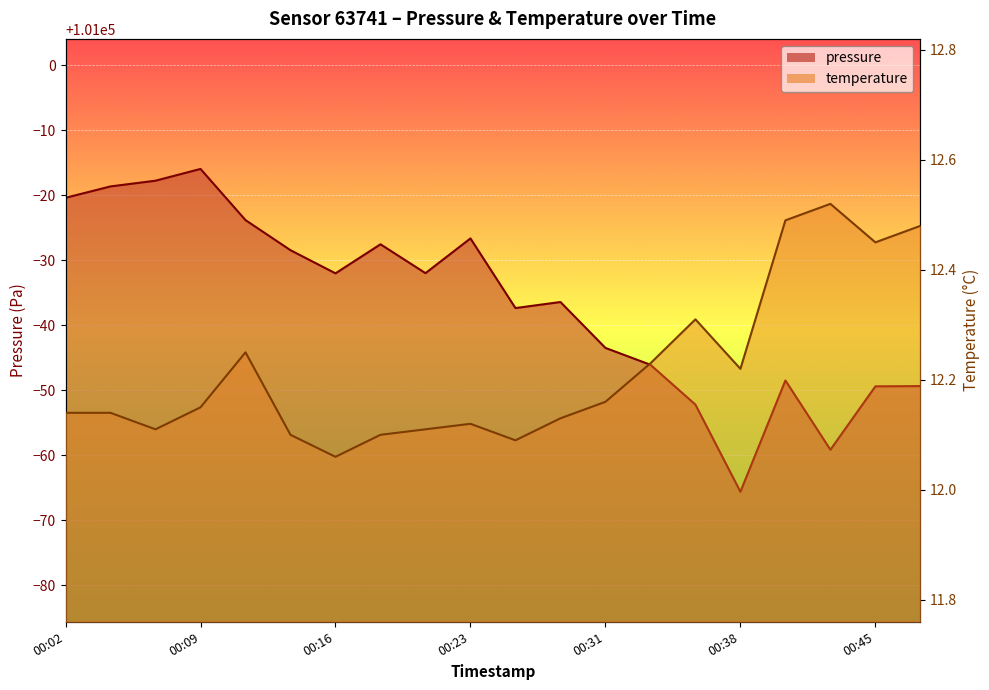

At 00:23, list the series in order from largest to smallest.

pressure, temperature